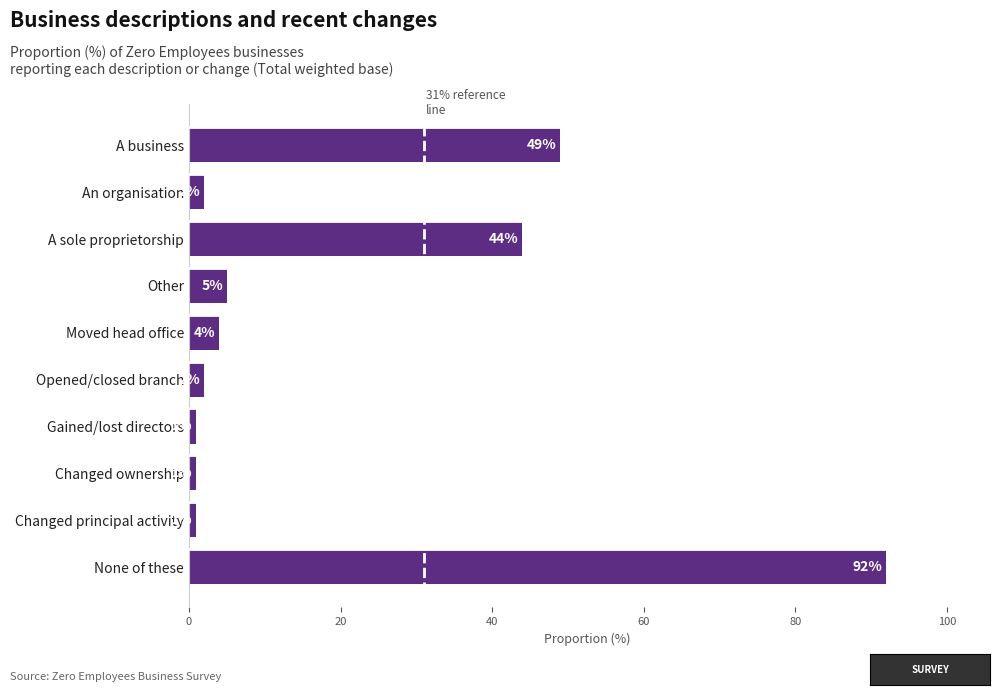

What is the label of the 9th bar from the bottom?

An organisation